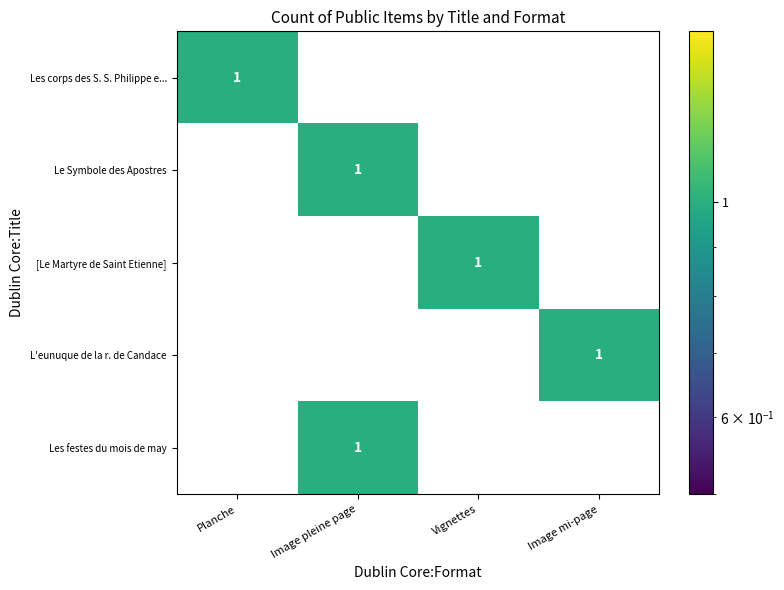

How many [Le Martyre de Saint Etienne] values are between 0 and 1?

4